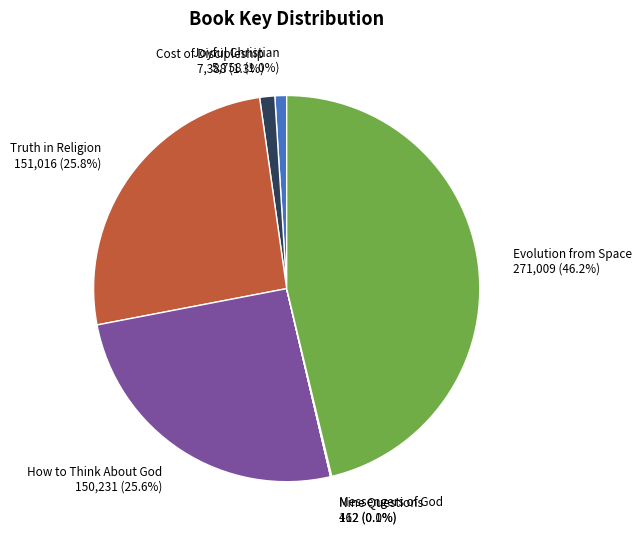

Is there any slice that represents more than half of the pie?

No